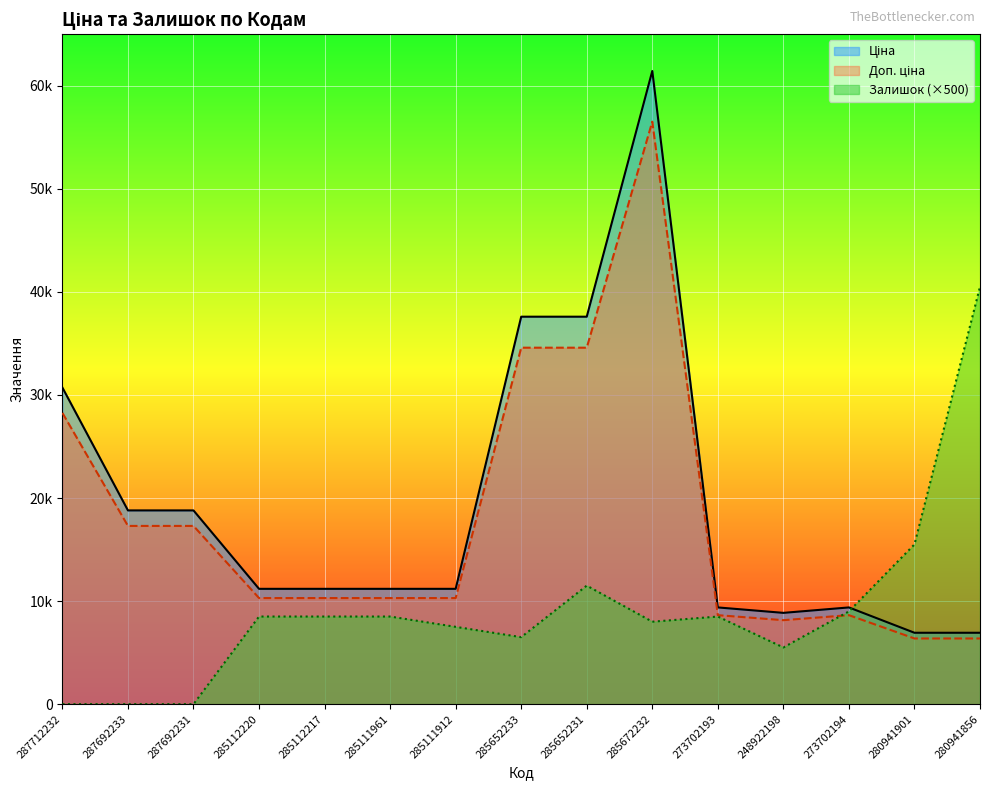

What is the average value of the Залишок series?

9200.0